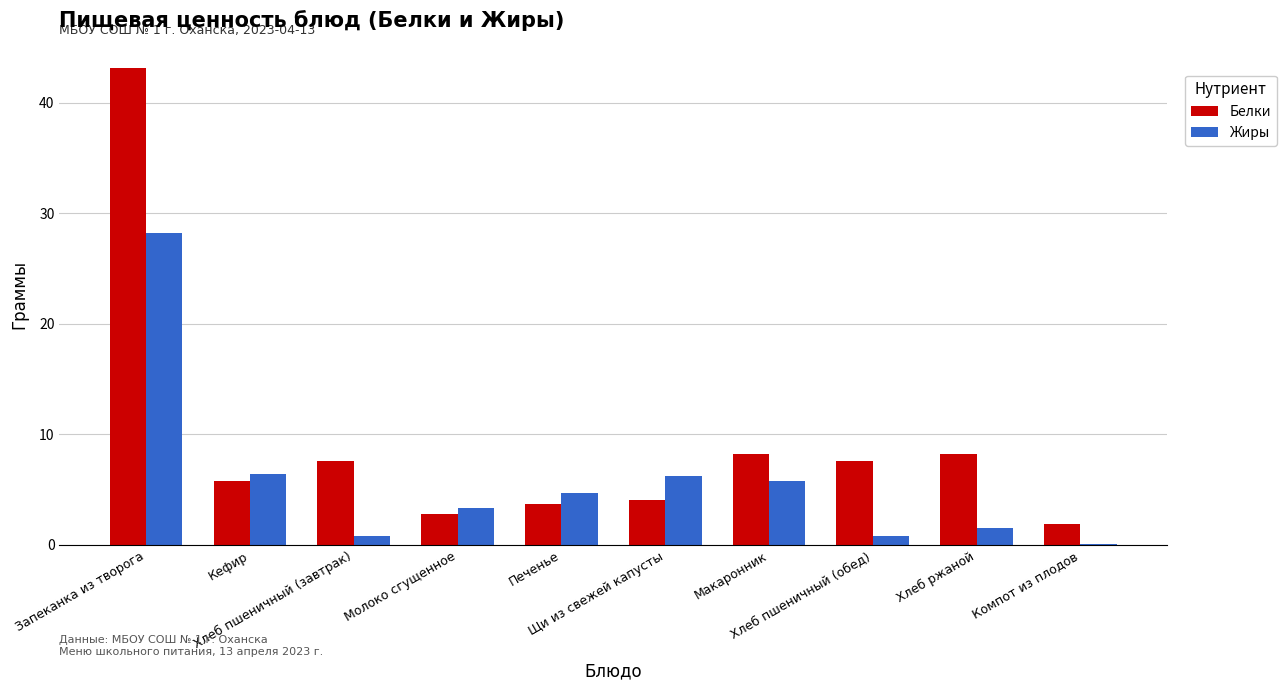

What is the sum of all Жиры values?

57.9